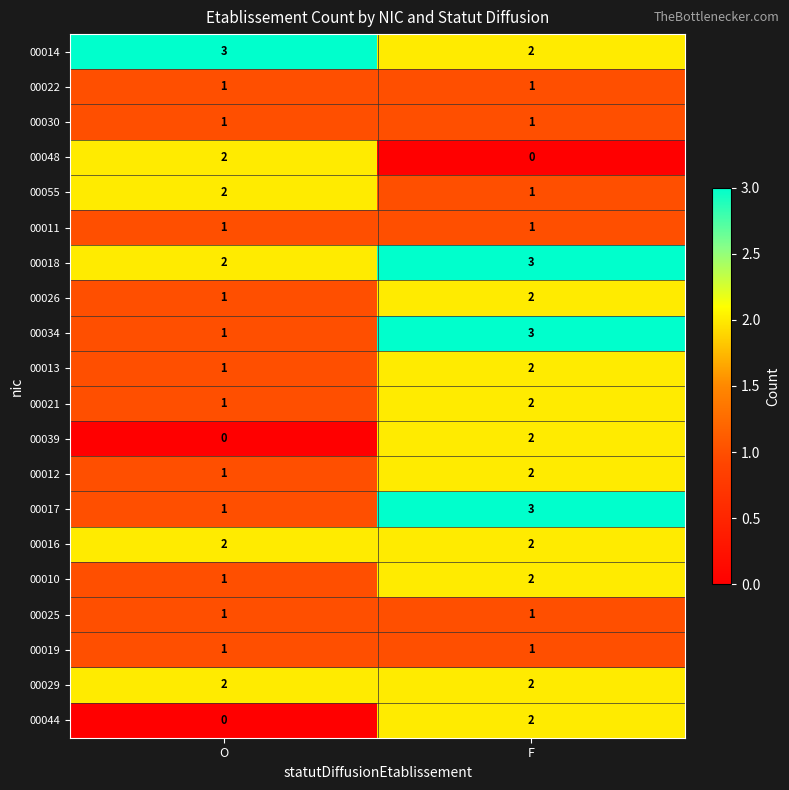

What is the total value across all series at F?

35